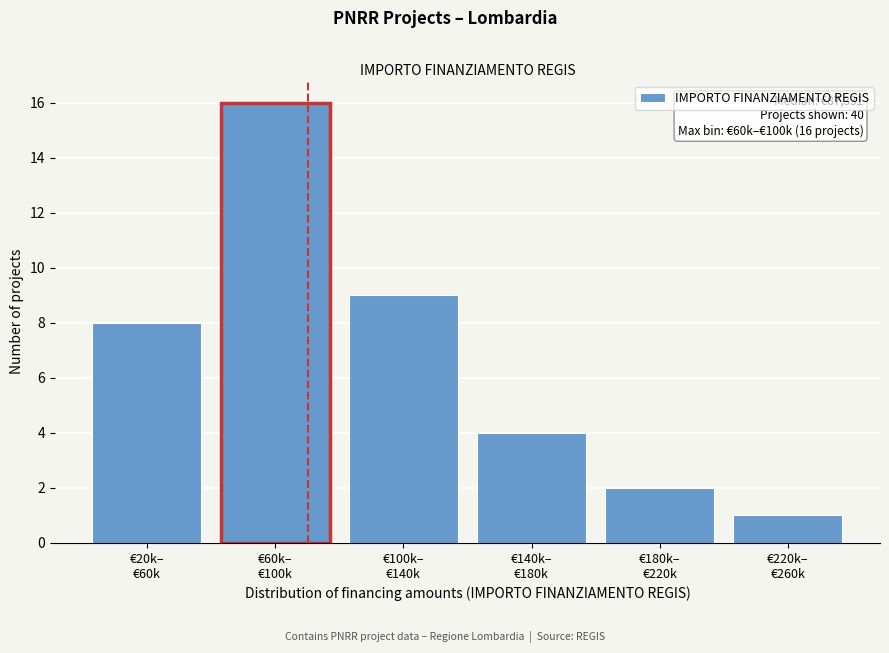

Reading left to right, transcribe all the data shown in this chart.

8	16	9	4	2	1